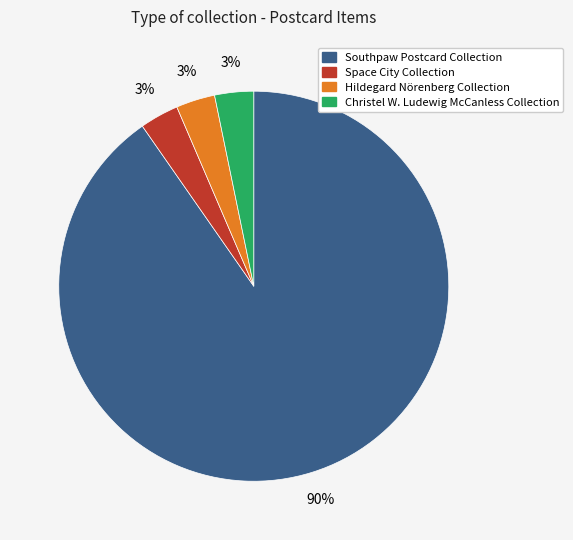

Between Southpaw Postcard Collection and Hildegard Nörenberg Collection, which is larger?

Southpaw Postcard Collection